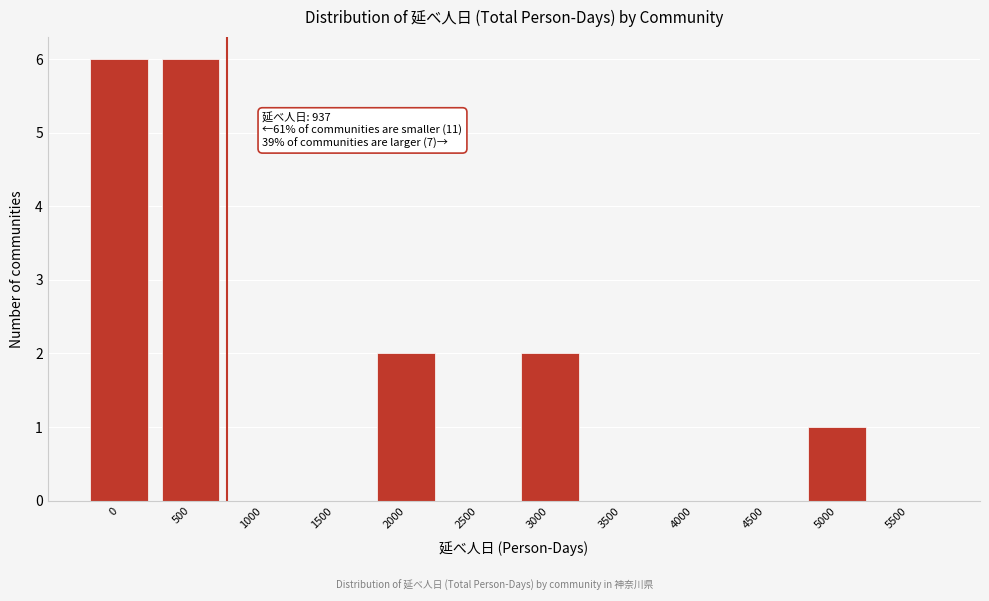

Reading right to left, list all the values displayed in this chart.

5500=0	5000=1	4500=0	4000=0	3500=0	3000=2	2500=0	2000=2	1500=0	1000=0	500=6	0=6